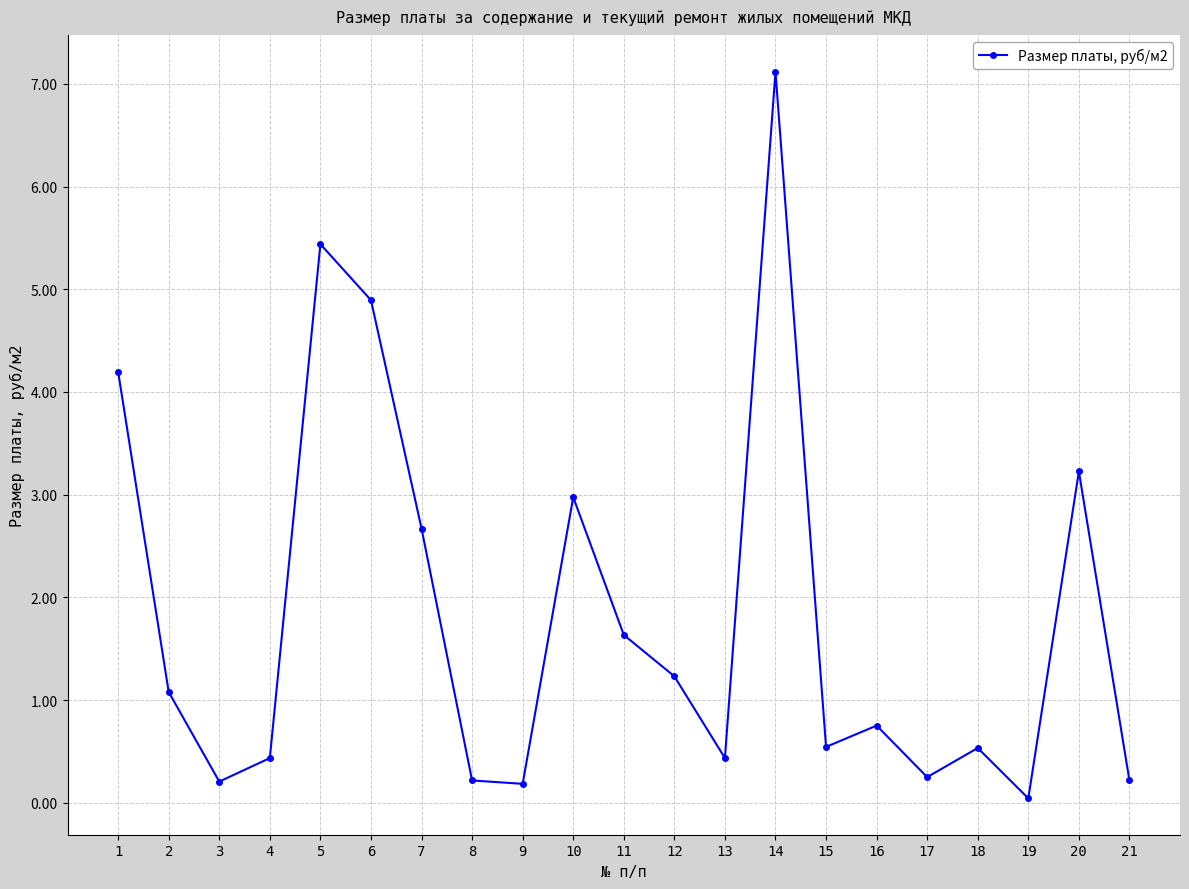

True or false: there are more than 1 points higher than both neighbors.

True